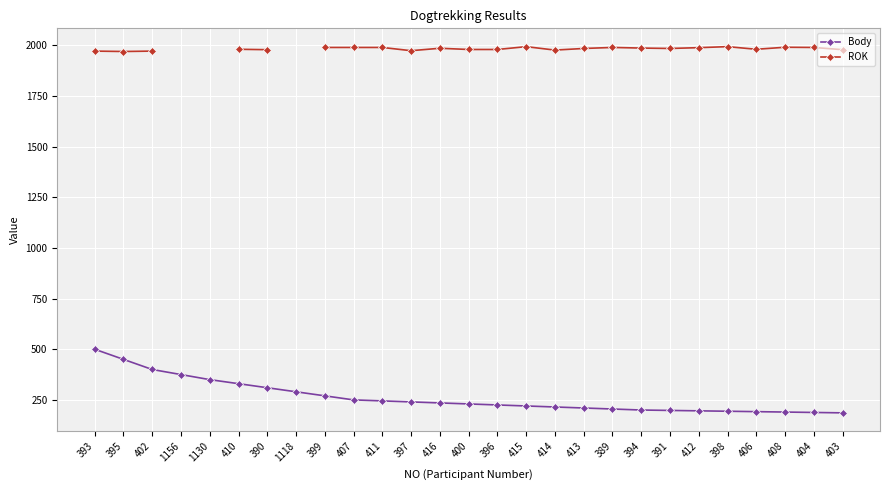

What is the label of the 22nd point from the right?

410